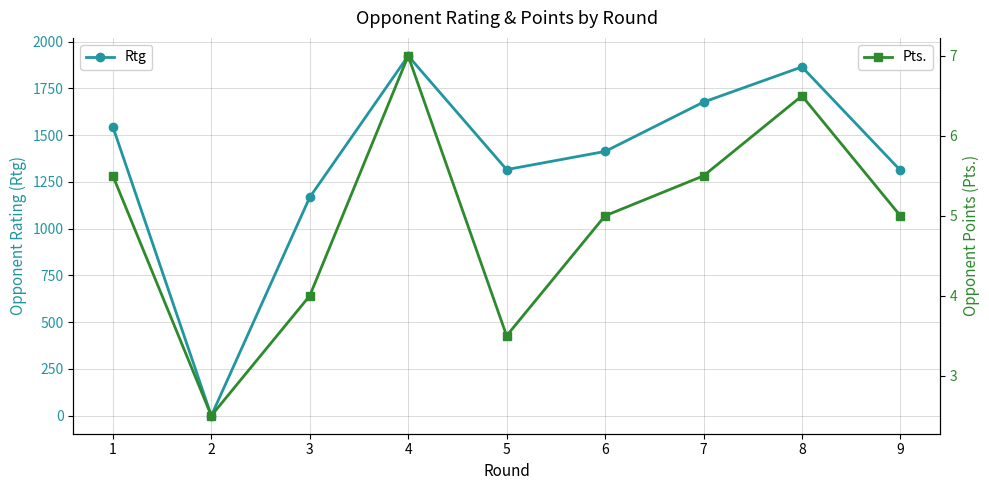

Between 1 and 3, which is larger?

1